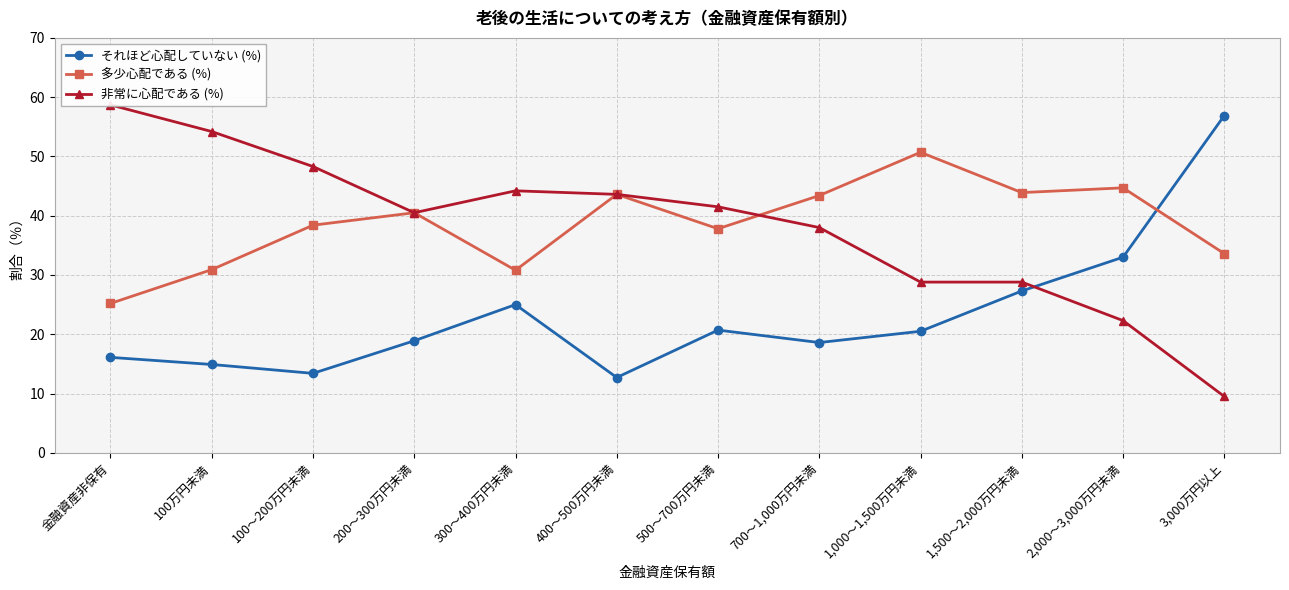

What is the value of the 多少心配である (%) point at the 11th from the left?

44.7